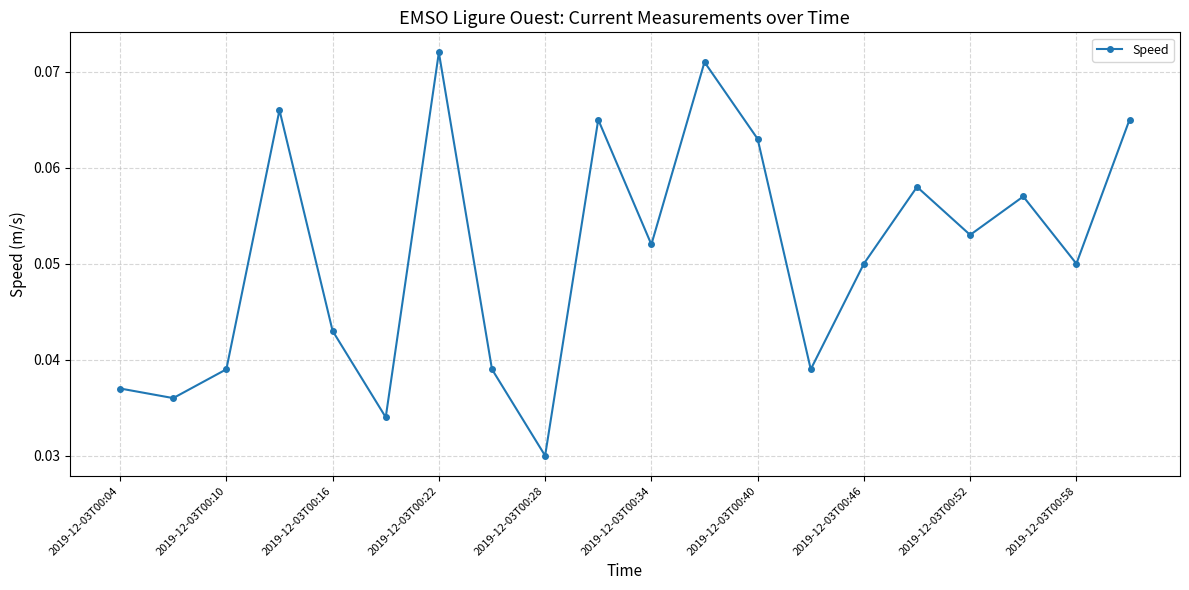

True or false: the data has more than 1 interior local peaks.

True